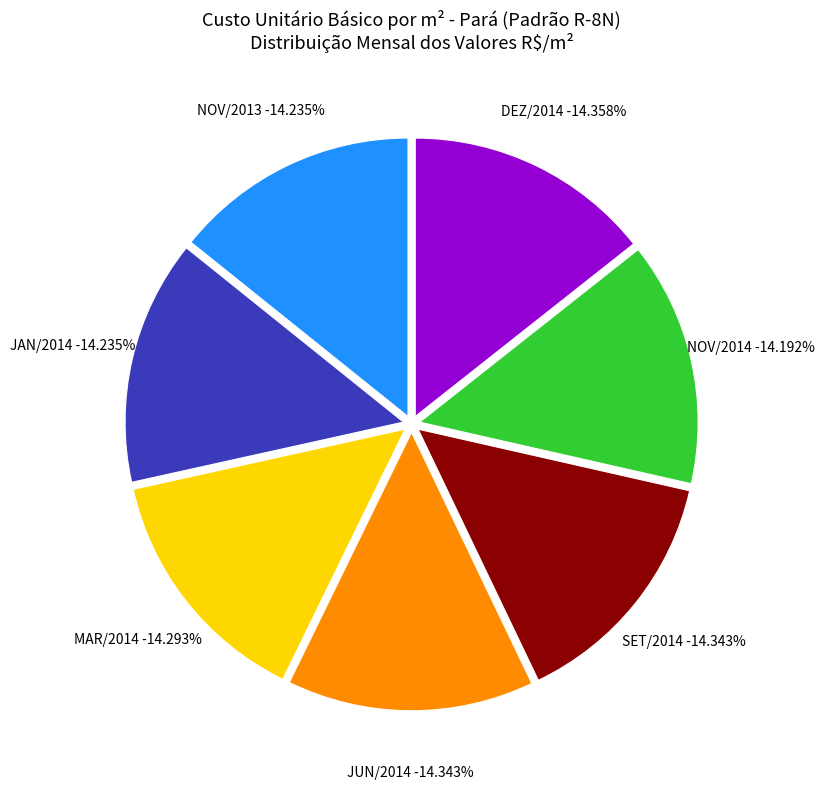

What is the smallest slice in the pie chart?

NOV/2014